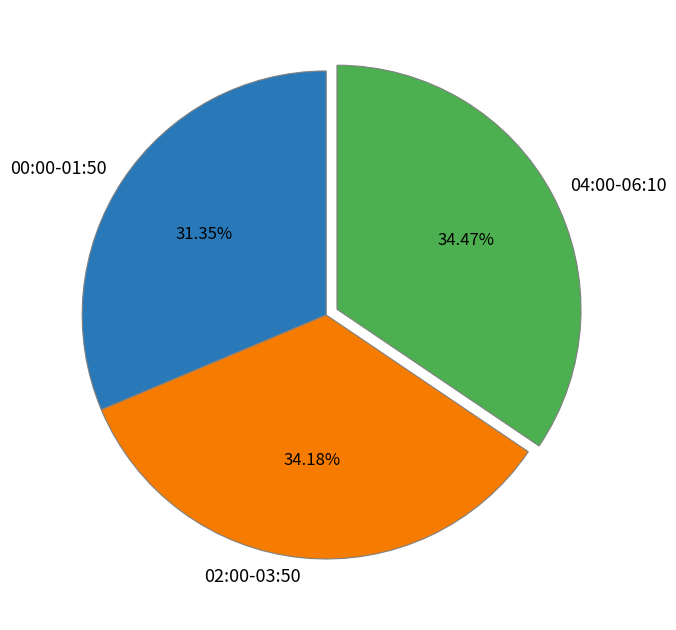

What is the ratio of the value at 02:00-03:50 to the value at 00:00-01:50?

1.1